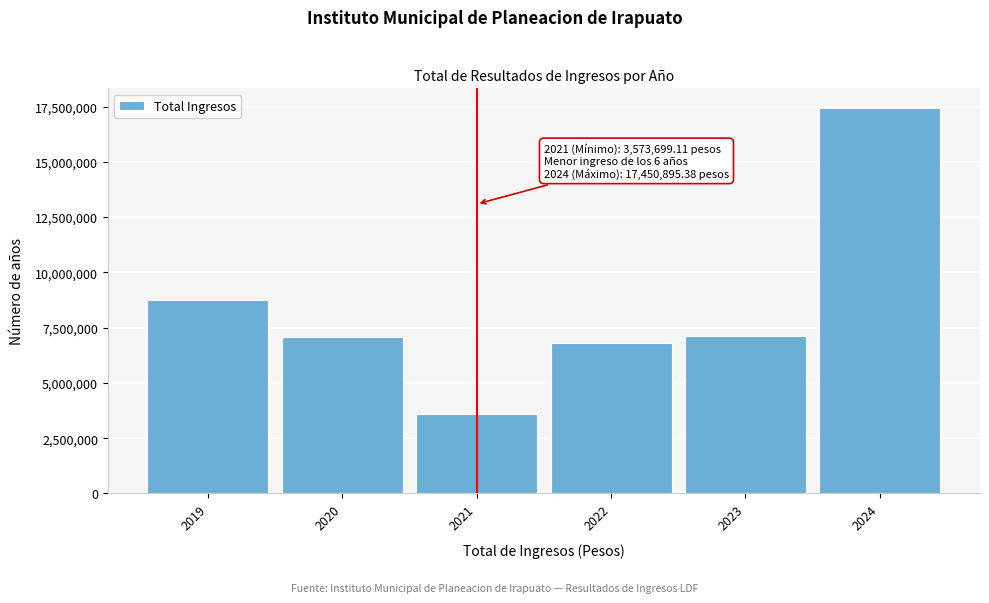

What is the approximate value at 2024?

17450895.4